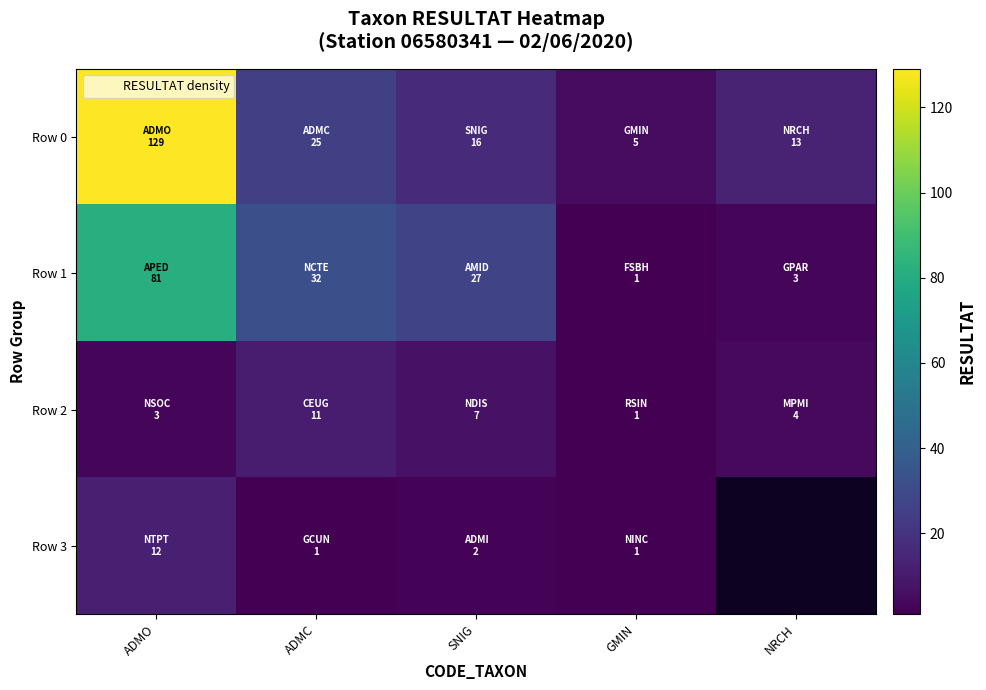

At which category is the sum across all series the highest?

ADMO